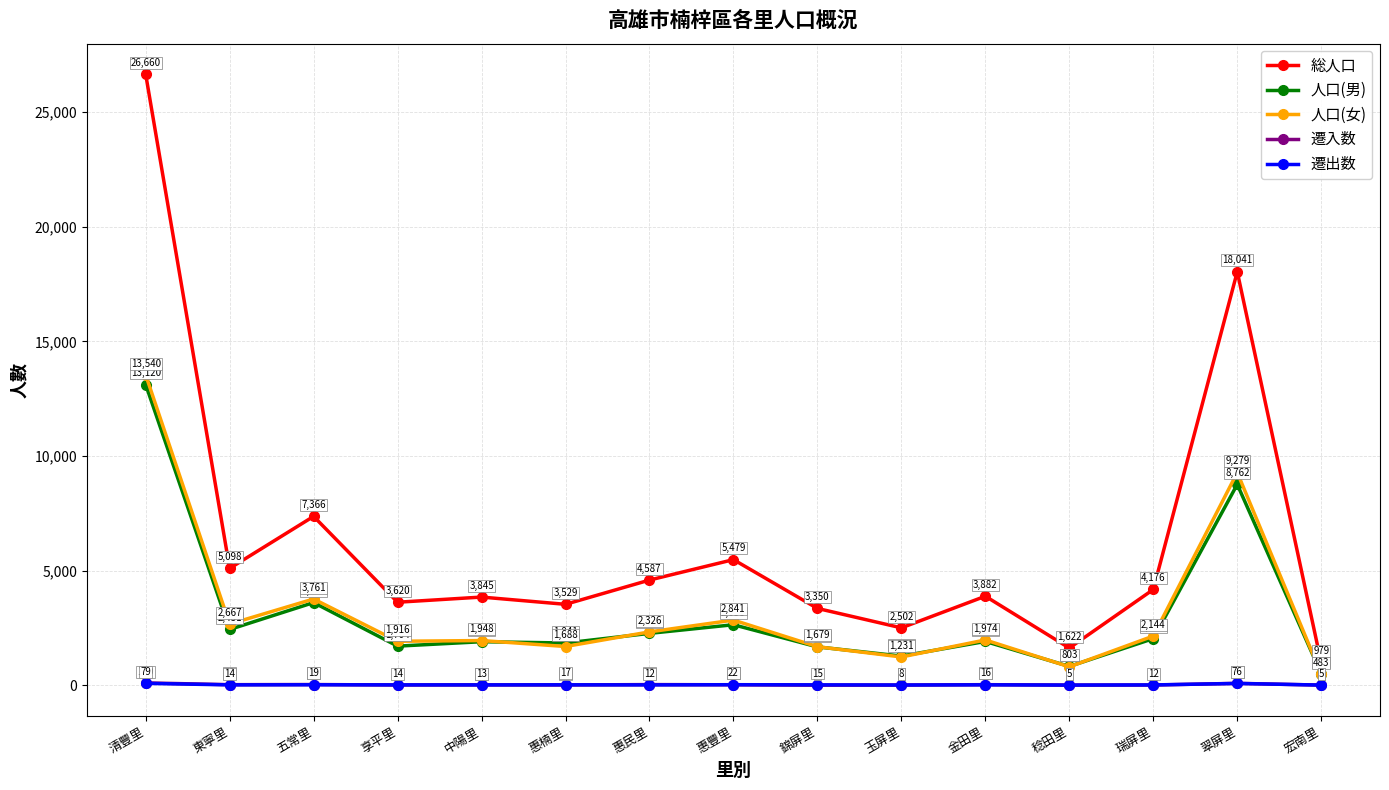

Rank the series by their maximum value, from lowest to highest.

遷出数, 遷入数, 人口(男), 人口(女), 総人口